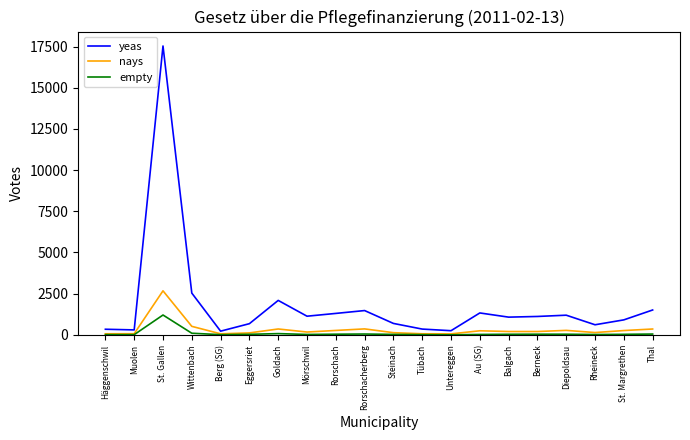

Rank the series by their maximum value, from lowest to highest.

empty, nays, yeas